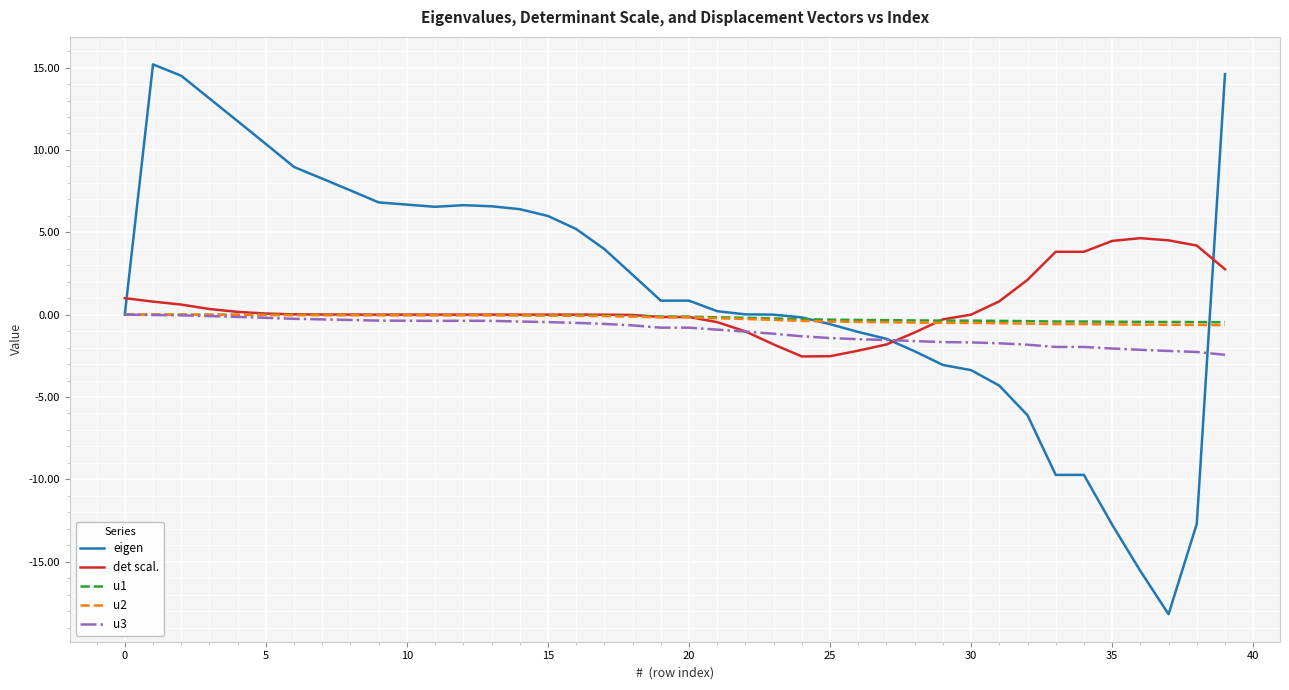

What is the greatest value displayed?

15.2